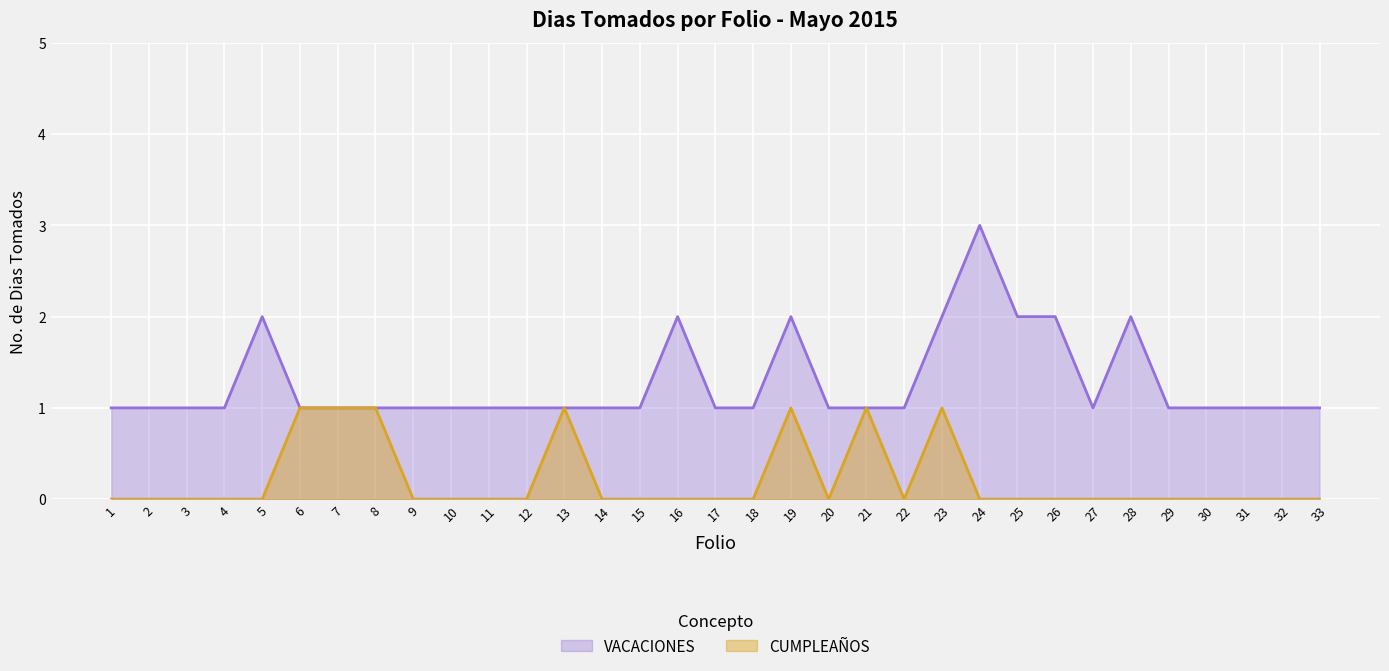

Count the number of data series in this chart.

2